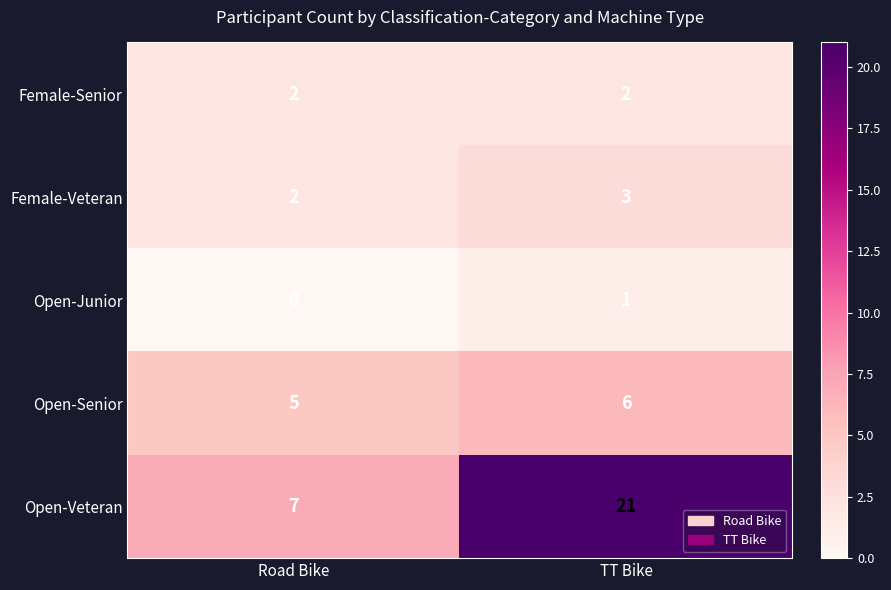

Which series has the largest range (max minus min)?

Open-Veteran